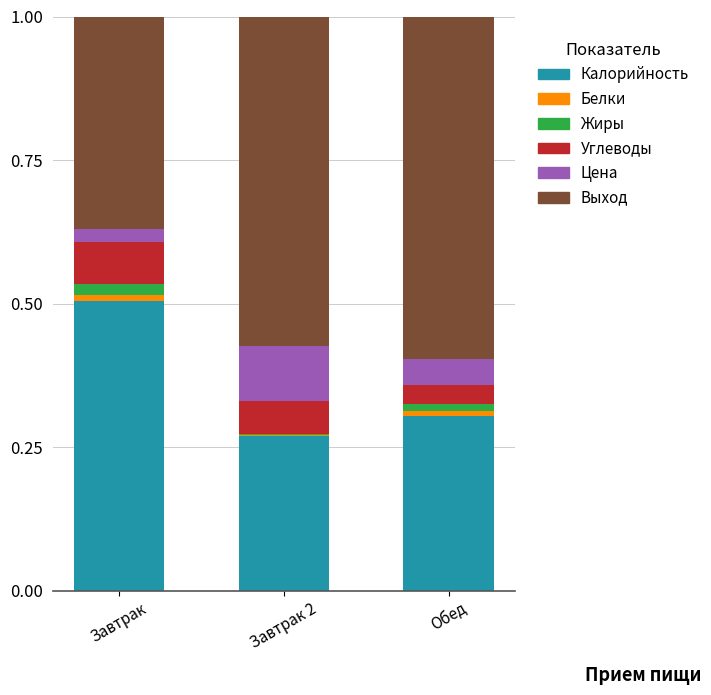

Which category has the highest value in the Калорийность series?

Завтрак